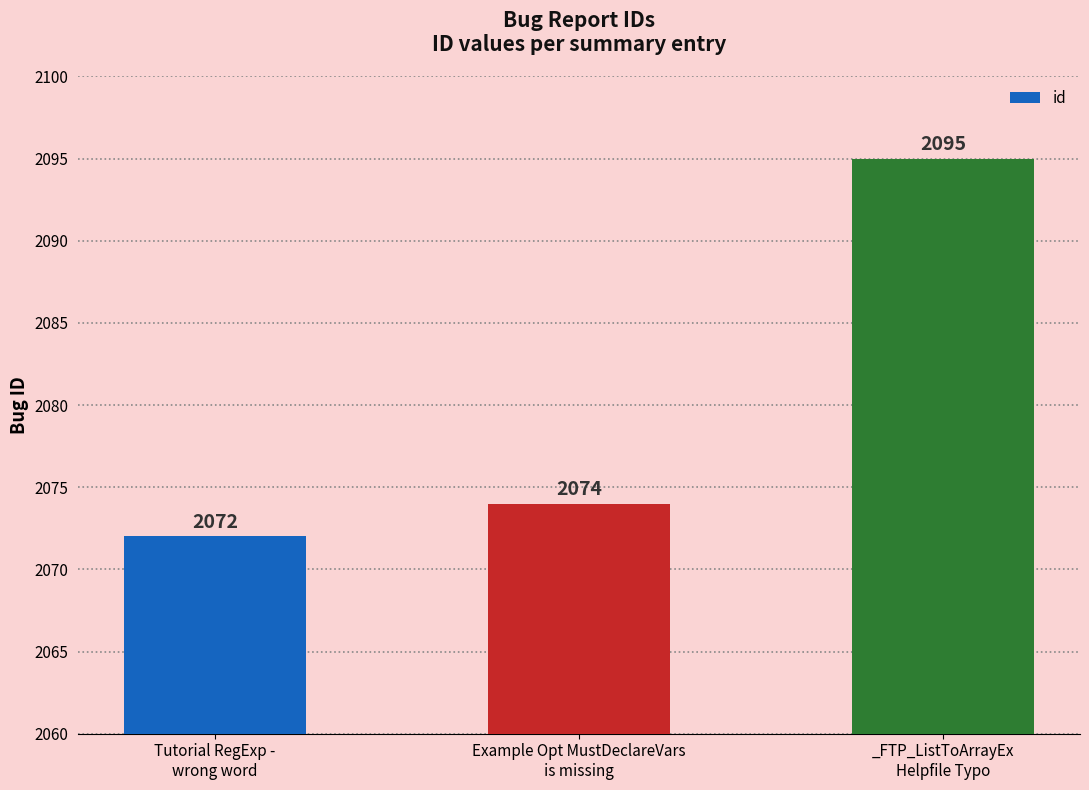

What is the label of the 3rd bar from the left?

_FTP_ListToArrayEx
Helpfile Typo